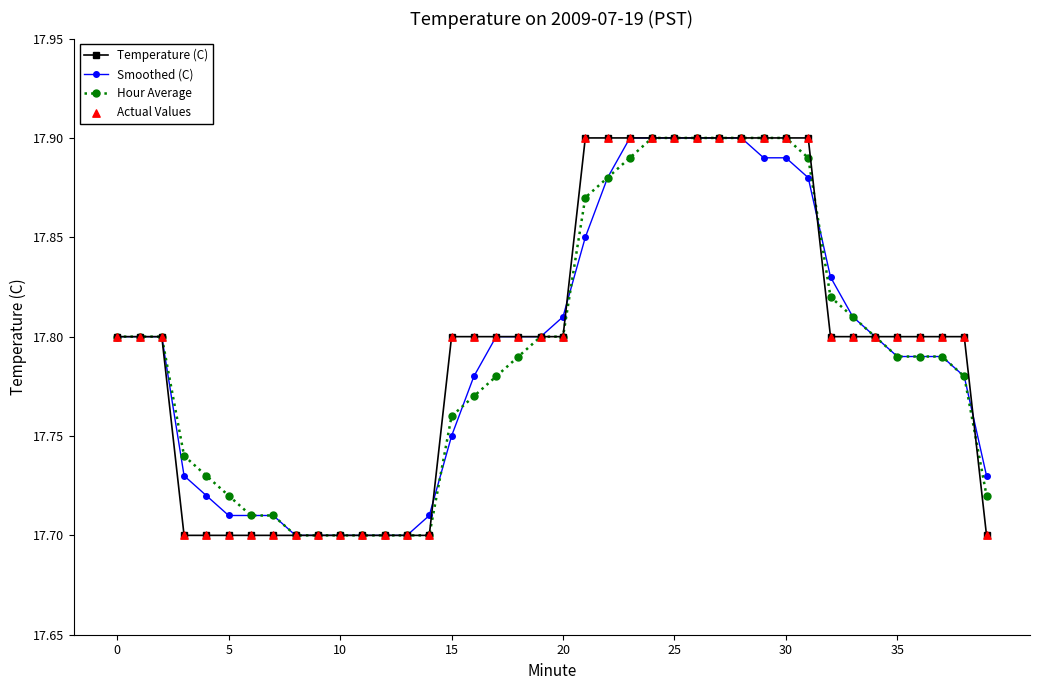

At how many categories does at least one series exceed 17?

40